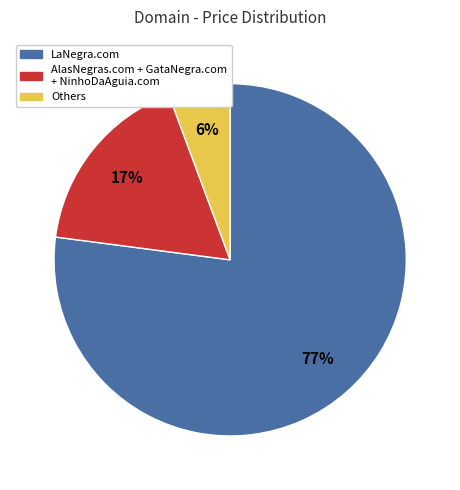

To the nearest percent, what is the average slice percentage?

33%